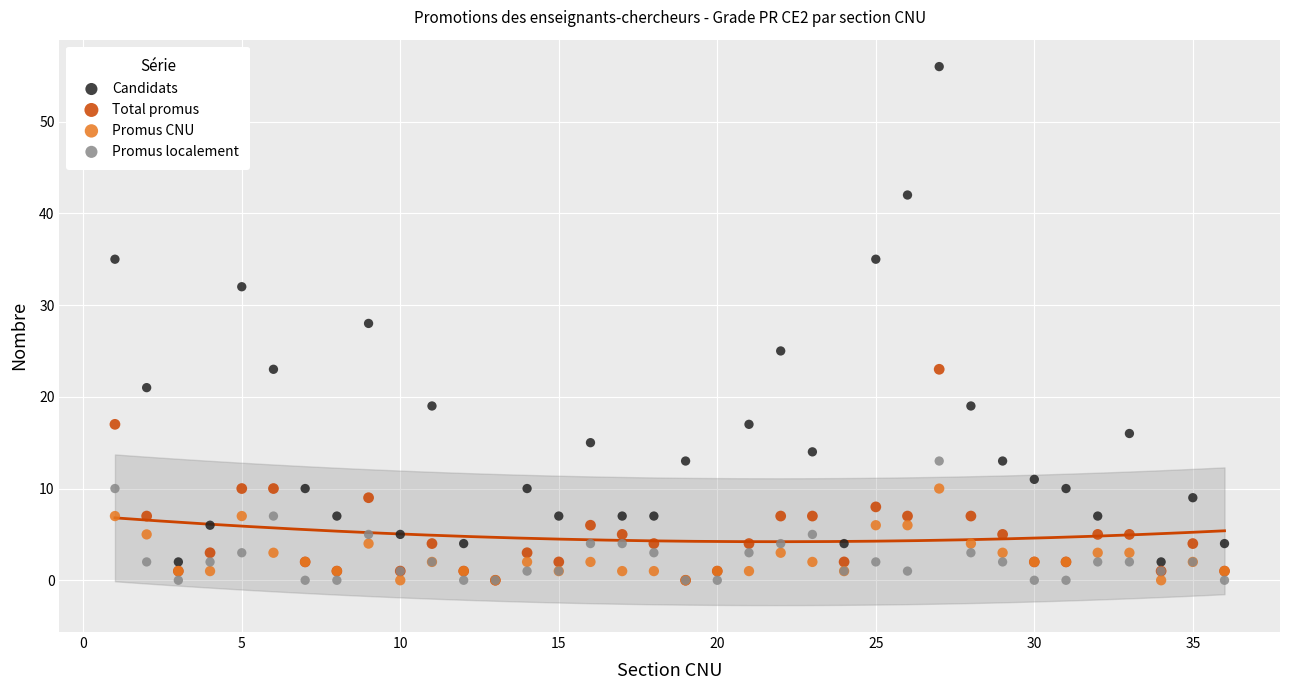

Which series reaches the maximum Y coordinate?

Candidats